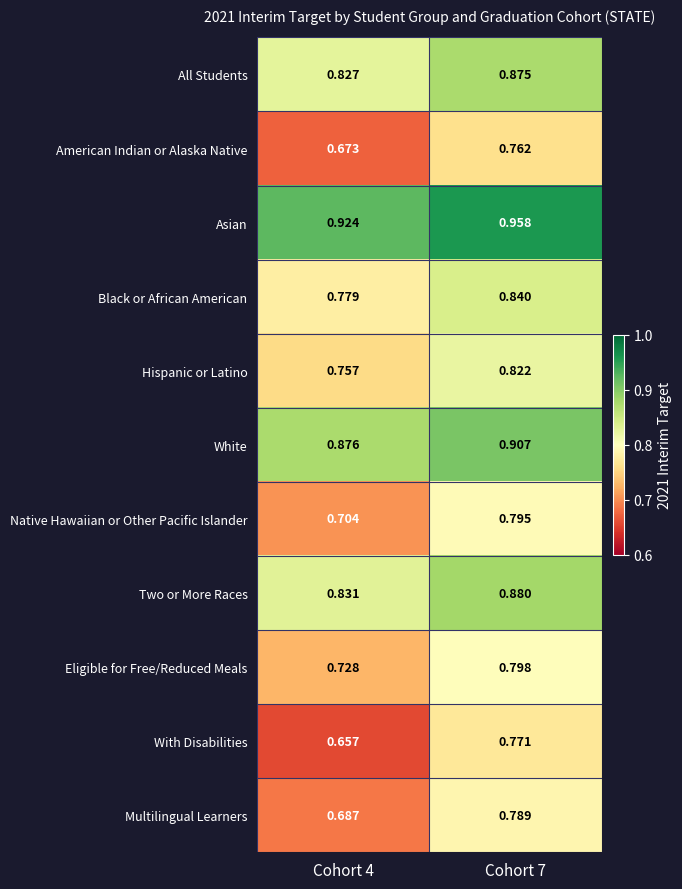

Is the value of Native Hawaiian or Other Pacific Islander at Cohort 7 greater than the value of Asian at Cohort 4?

No